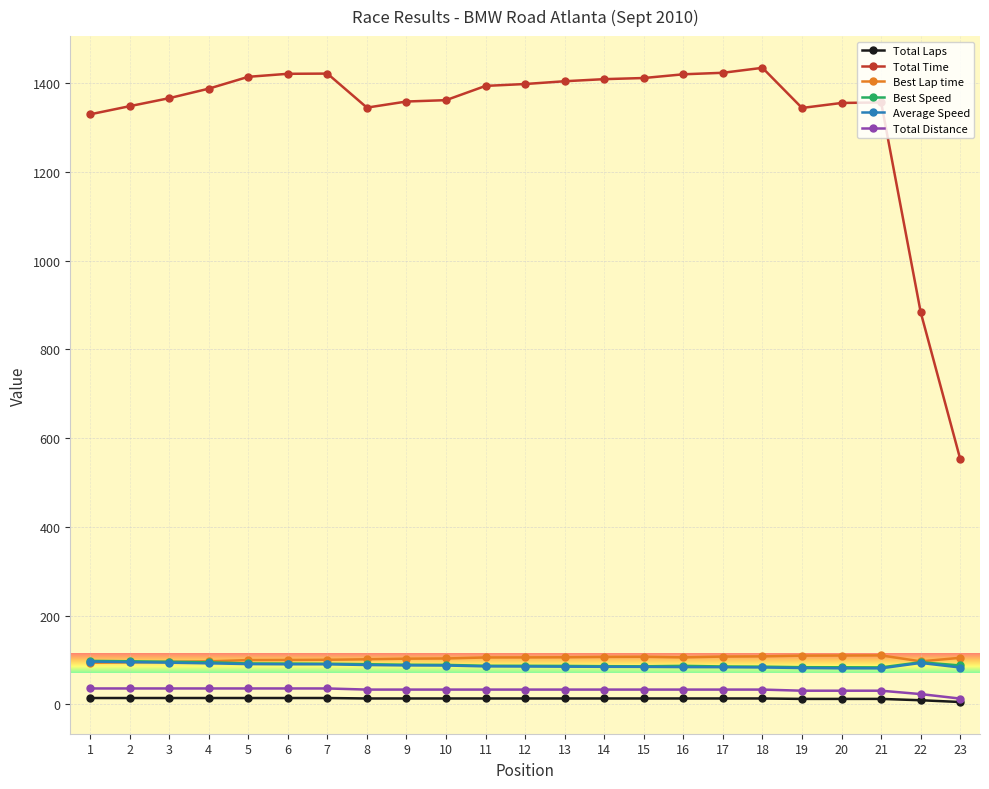

What is the difference between the Total Laps values at 15 and 3?

1.0